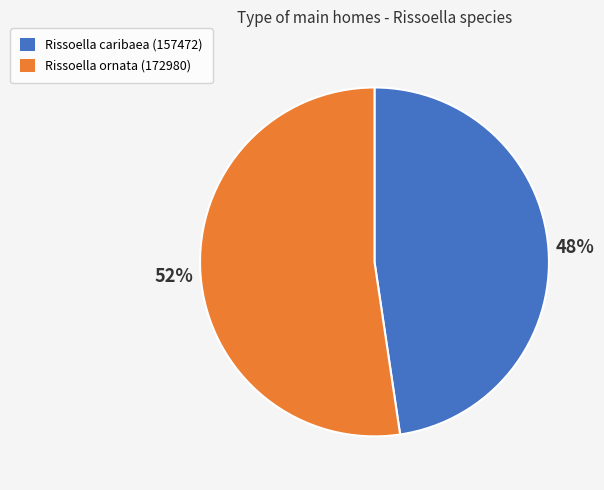

To the nearest percent, what is the average slice percentage?

50%